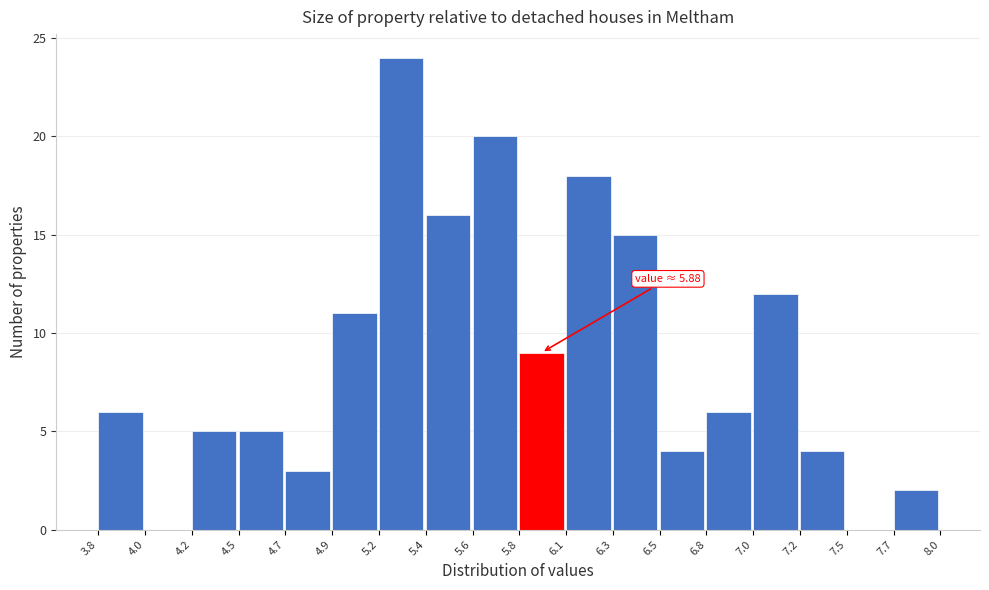

Reading left to right, transcribe all the data shown in this chart.

3.8=6	4.0=0	4.2=5	4.5=5	4.7=3	4.9=11	5.2=24	5.4=16	5.6=20	5.8=9	6.1=18	6.3=15	6.5=4	6.8=6	7.0=12	7.2=4	7.5=0	7.7=2